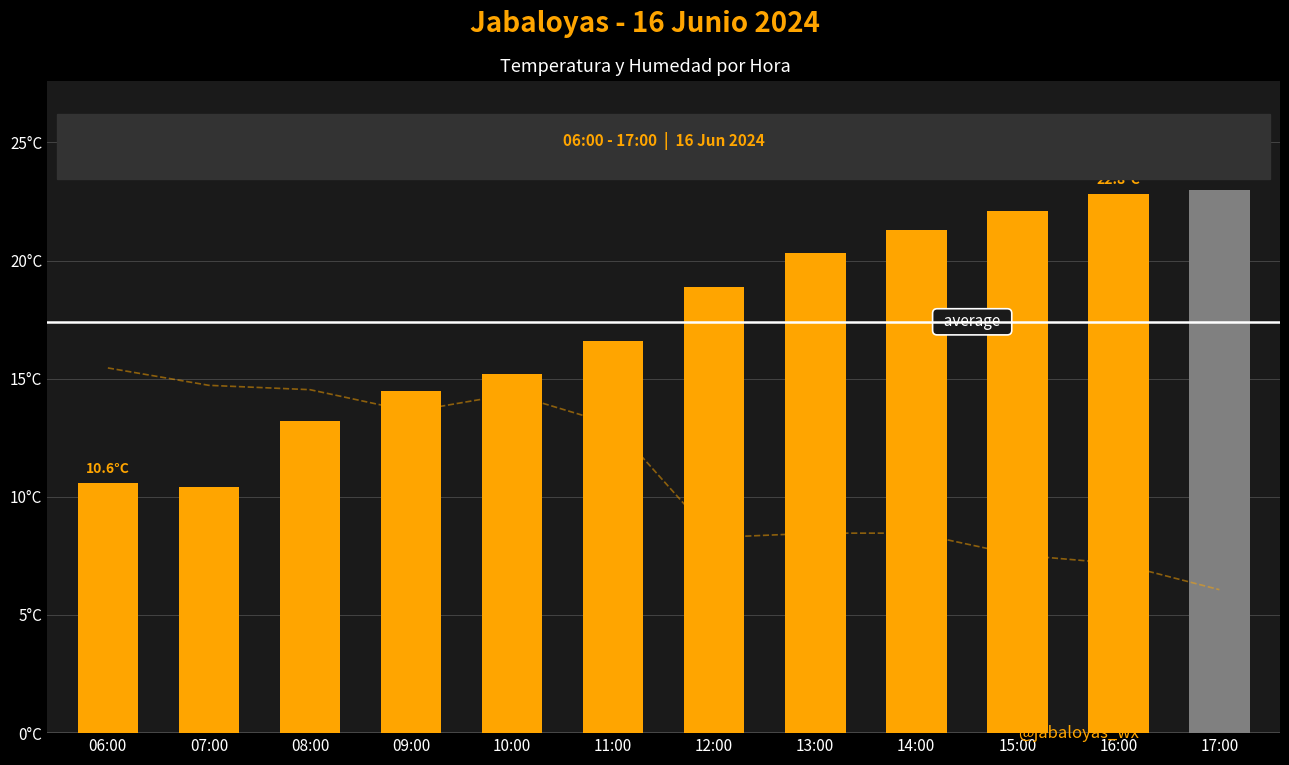

What is the maximum value for Temperatura (ºC)?

23.0